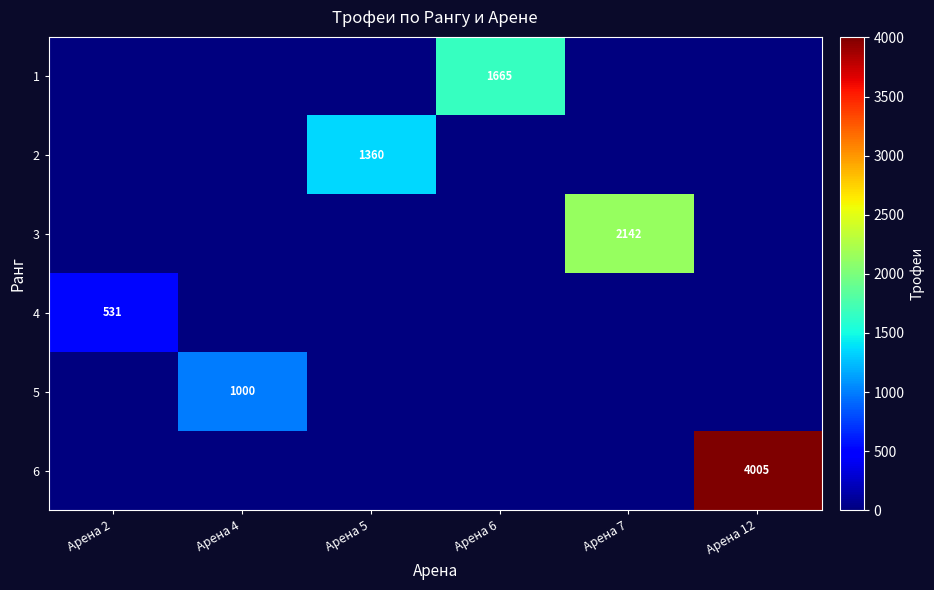

The value of 3 at Арена 7 is 2142. True or false?

True